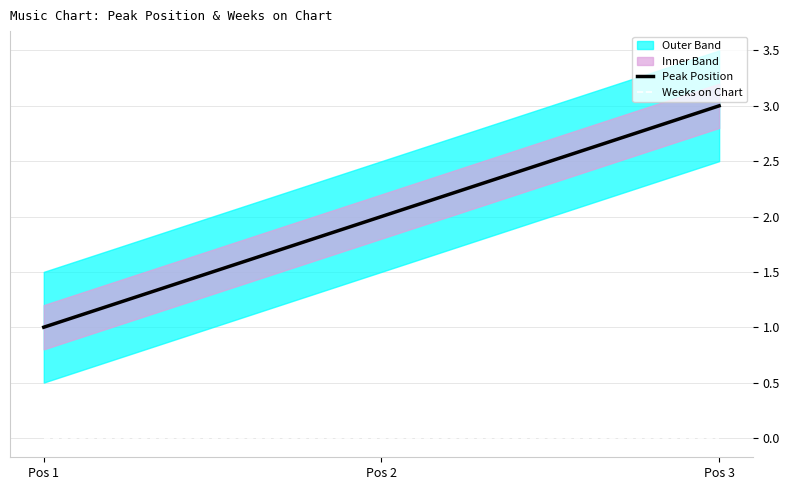

Which series has the widest spread of values?

Peak Position